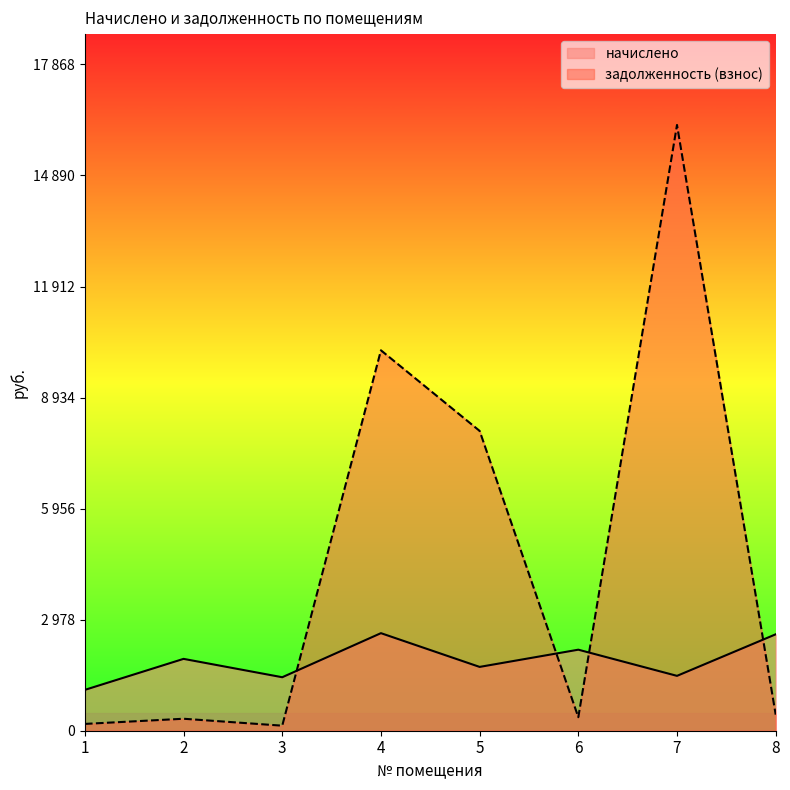

How many intersections are there between начислено and задолженность (взнос)?

4